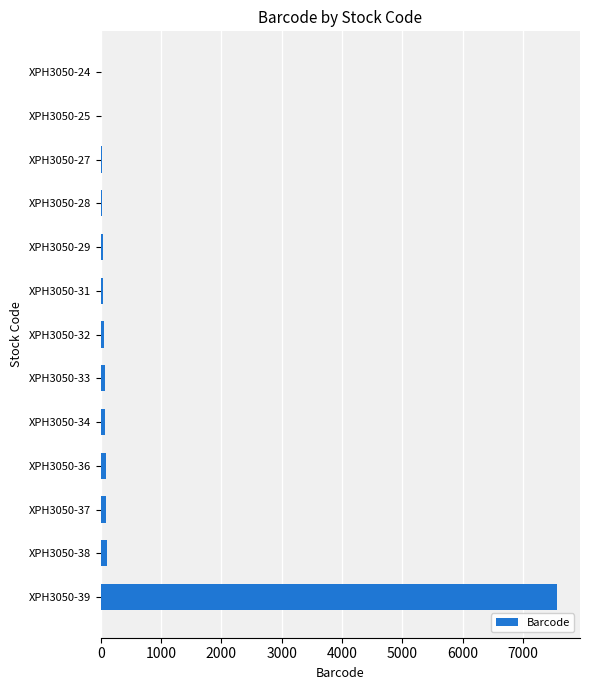

Which category has the highest value across all series?

XPH3050-39